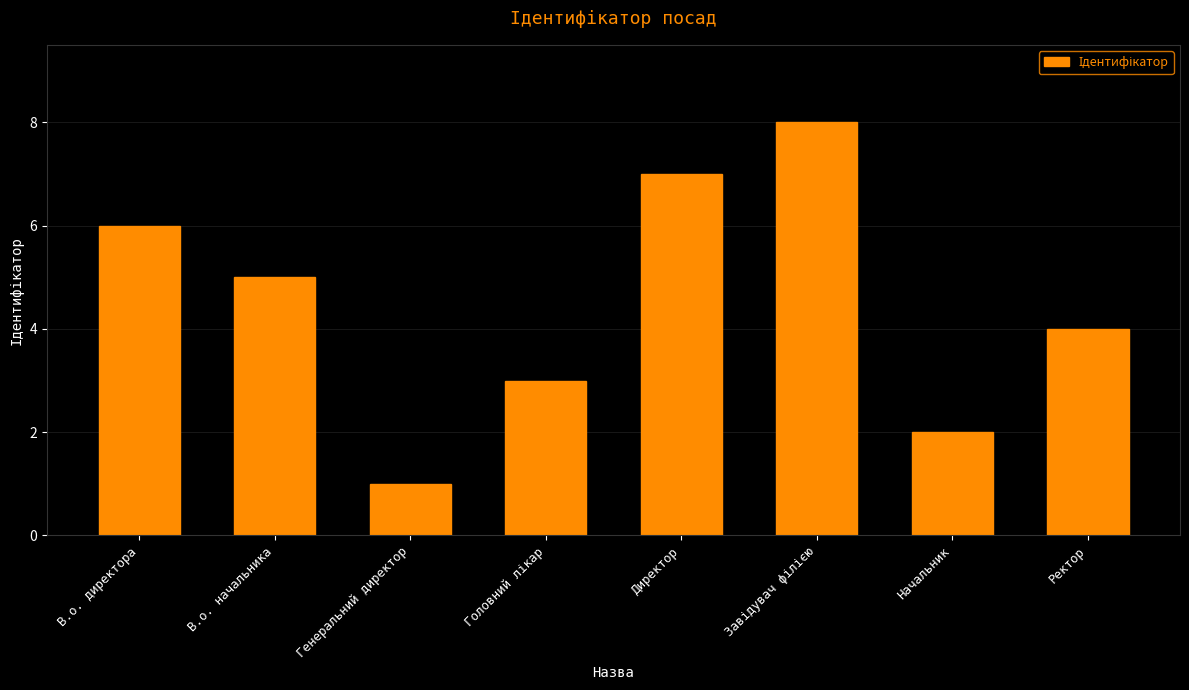

How many distinct data groups are displayed?

1